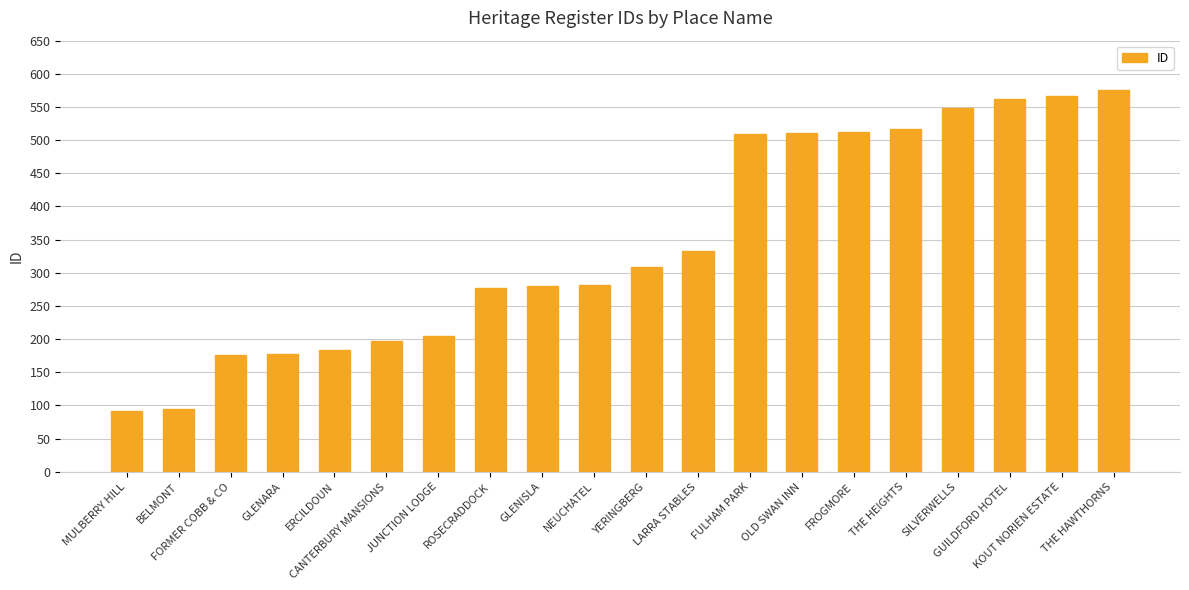

What is the value of the 18th bar from the left?

562